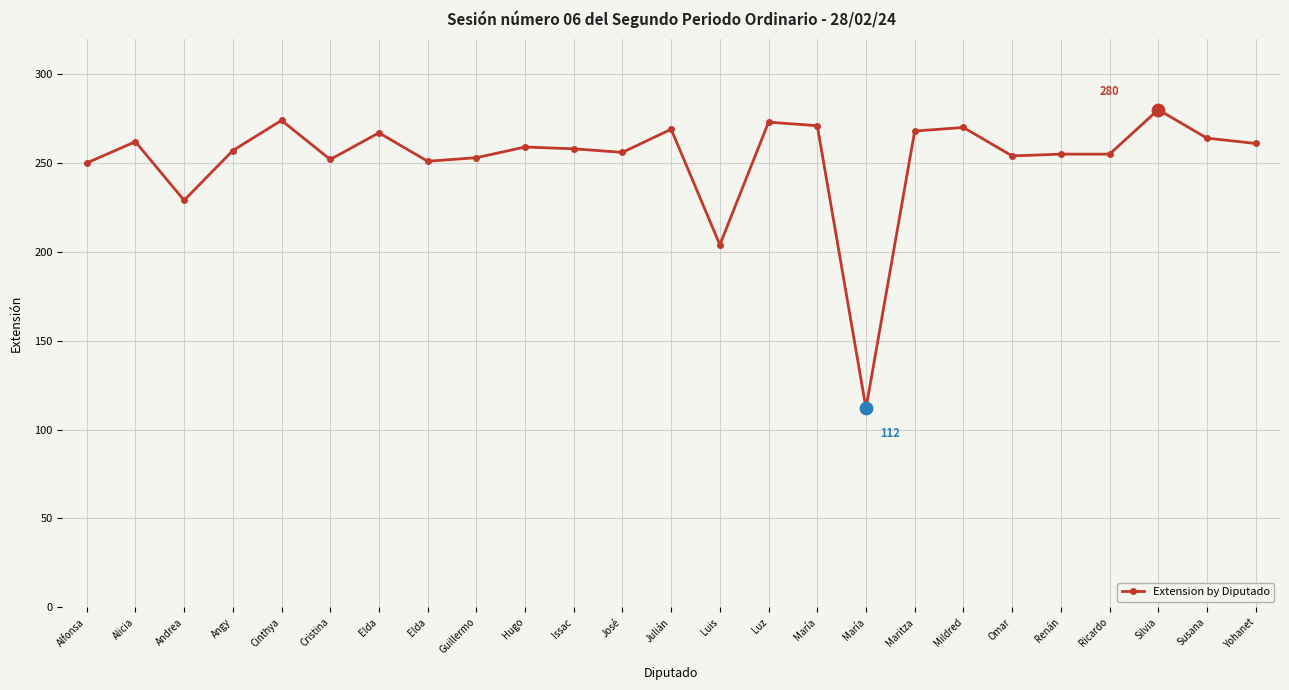

Approximately how many times larger is the value at Angy compared to Elda?

1.0